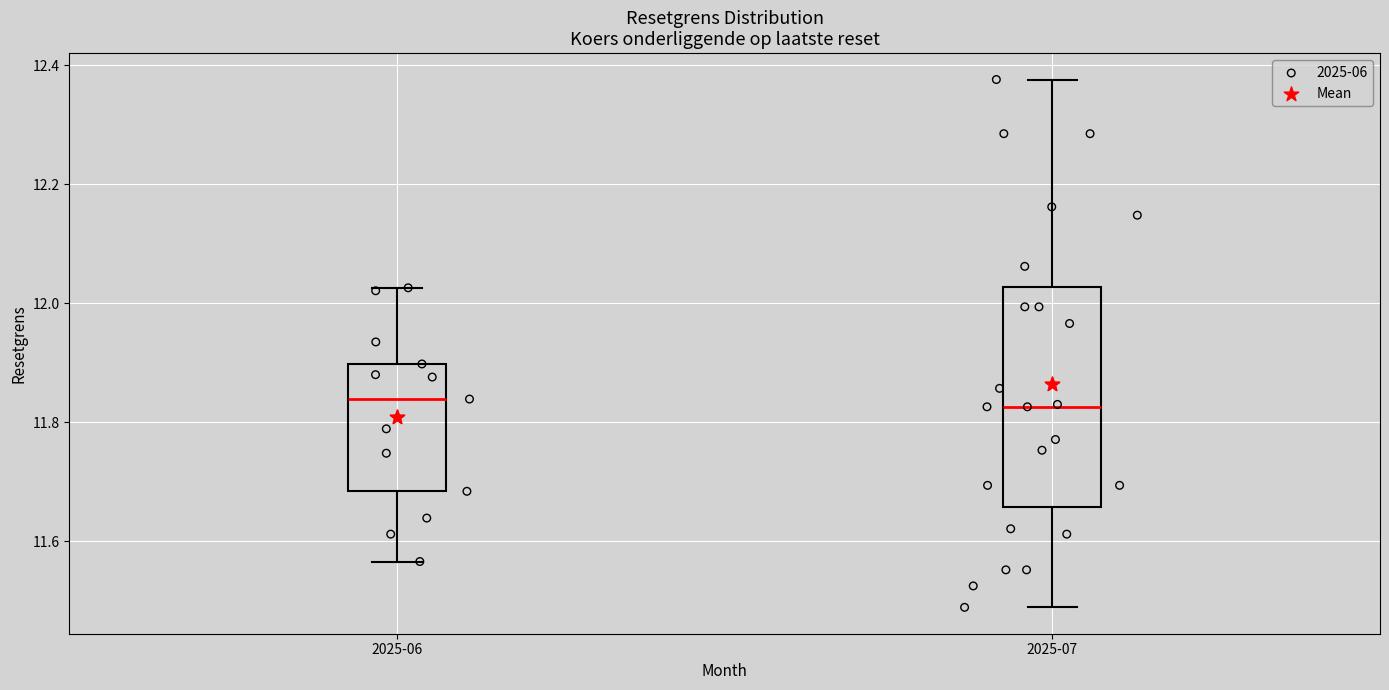

Comparing the boxes themselves (not the whiskers), which one is the tallest?

2025-07